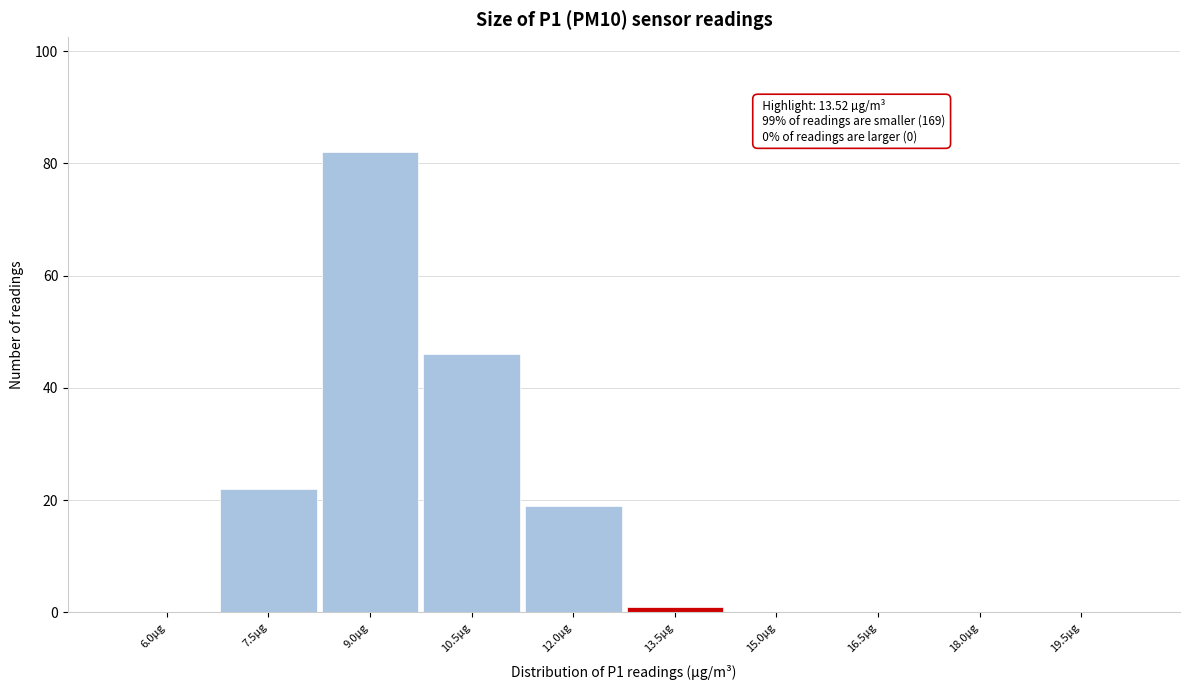

Reading left to right, transcribe all the data shown in this chart.

6.0µg=0	7.5µg=22	9.0µg=82	10.5µg=46	12.0µg=19	13.5µg=1	15.0µg=0	16.5µg=0	18.0µg=0	19.5µg=0